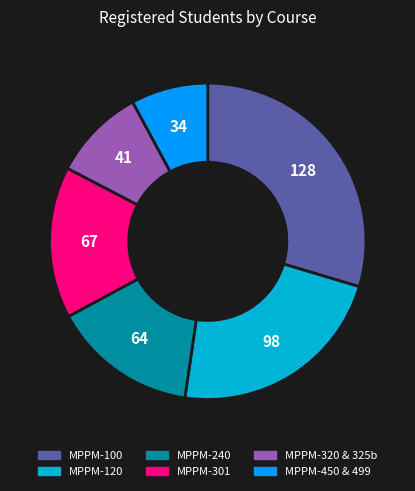

Does any single category account for the majority?

No